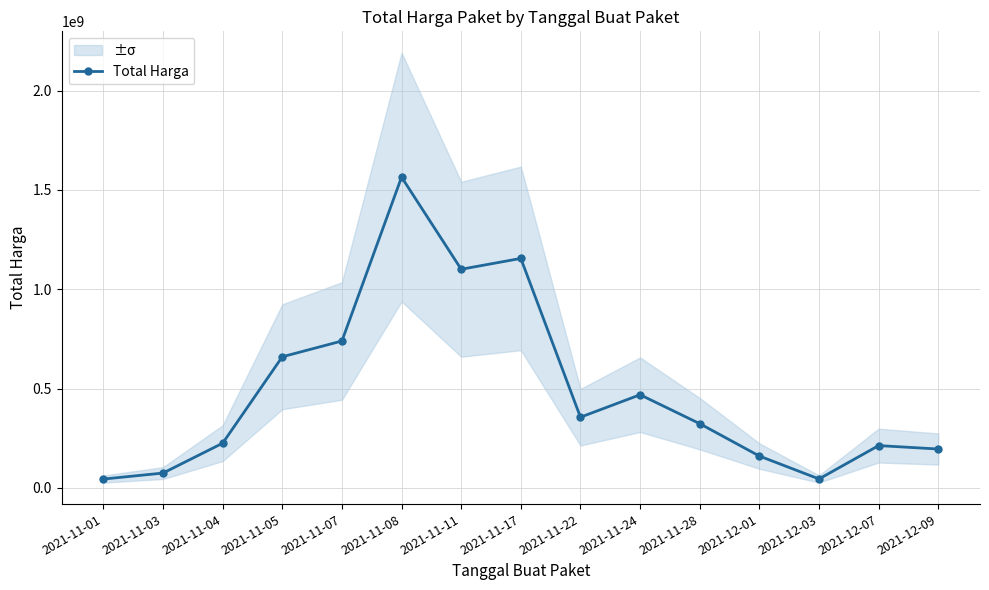

Rank the categories by value from lowest to highest.

2021-11-01, 2021-12-03, 2021-11-03, 2021-12-01, 2021-12-09, 2021-12-07, 2021-11-04, 2021-11-28, 2021-11-22, 2021-11-24, 2021-11-05, 2021-11-07, 2021-11-11, 2021-11-17, 2021-11-08